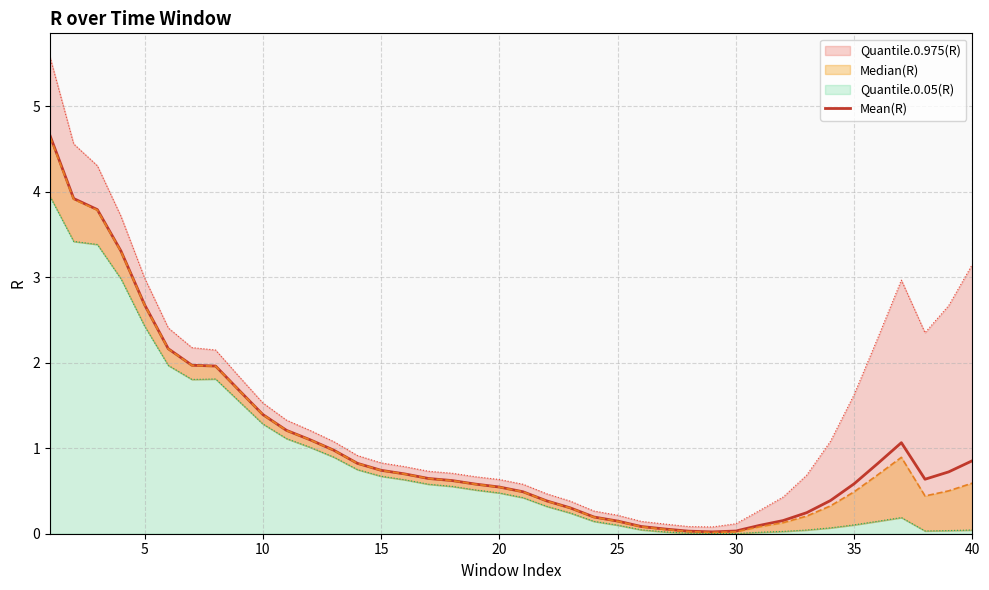

The value at 35 is 0.1. True or false?

False